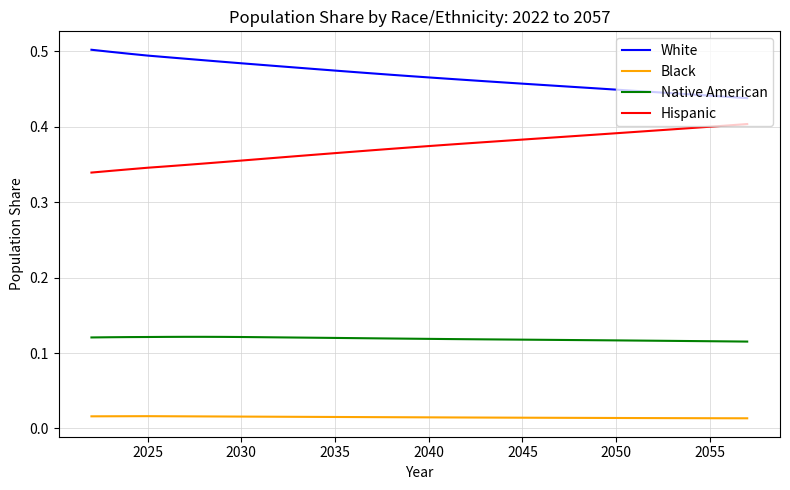

True or false: Native American and Hispanic cross at least once.

False